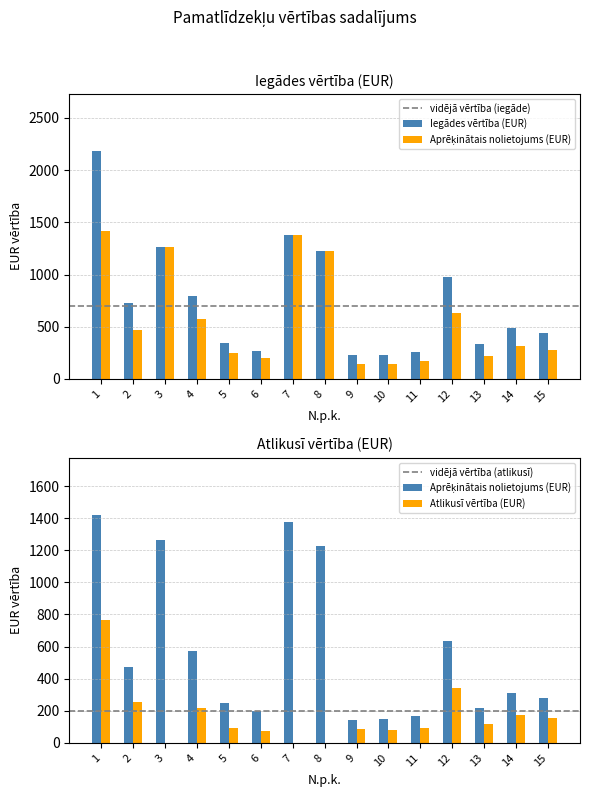

What is the sum of all Atlikusha vertiba (EUR) values?

2456.3